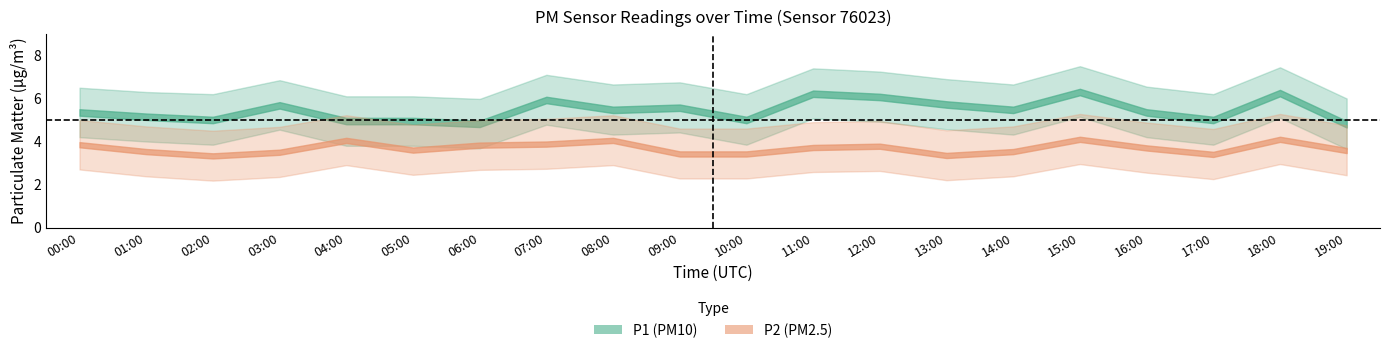

Reading left to right, transcribe all the data shown in this chart.

P1: 00:00=5.3	01:00=5.2	02:00=5.0	03:00=5.7	04:00=5.0	05:00=5.0	06:00=4.8	07:00=5.9	08:00=5.5	09:00=5.6	10:00=5.0	11:00=6.2	12:00=6.1	13:00=5.7	14:00=5.5	15:00=6.3	16:00=5.3	17:00=5.0	18:00=6.2	19:00=4.8
P2: 00:00=3.9	01:00=3.5	02:00=3.3	03:00=3.5	04:00=4.0	05:00=3.6	06:00=3.8	07:00=3.9	08:00=4.0	09:00=3.4	10:00=3.4	11:00=3.7	12:00=3.8	13:00=3.4	14:00=3.5	15:00=4.1	16:00=3.7	17:00=3.4	18:00=4.1	19:00=3.6
P1_upper: 00:00=6.5	01:00=6.3	02:00=6.2	03:00=6.8	04:00=6.1	05:00=6.1	06:00=6.0	07:00=7.1	08:00=6.7	09:00=6.8	10:00=6.2	11:00=7.4	12:00=7.2	13:00=6.9	14:00=6.7	15:00=7.5	16:00=6.5	17:00=6.2	18:00=7.5	19:00=6.0
P1_lower: 00:00=4.2	01:00=4.0	02:00=3.9	03:00=4.5	04:00=3.8	05:00=3.8	06:00=3.7	07:00=4.8	08:00=4.3	09:00=4.4	10:00=3.9	11:00=5.1	12:00=4.9	13:00=4.6	14:00=4.3	15:00=5.2	16:00=4.2	17:00=3.9	18:00=5.1	19:00=3.6
P2_upper: 00:00=5.0	01:00=4.7	02:00=4.5	03:00=4.7	04:00=5.2	05:00=4.8	06:00=5.0	07:00=5.0	08:00=5.2	09:00=4.6	10:00=4.6	11:00=4.9	12:00=5.0	13:00=4.5	14:00=4.7	15:00=5.3	16:00=4.9	17:00=4.6	18:00=5.3	19:00=4.8
P2_lower: 00:00=2.7	01:00=2.4	02:00=2.2	03:00=2.4	04:00=2.9	05:00=2.5	06:00=2.7	07:00=2.7	08:00=2.9	09:00=2.3	10:00=2.3	11:00=2.6	12:00=2.6	13:00=2.2	14:00=2.4	15:00=3.0	16:00=2.5	17:00=2.2	18:00=3.0	19:00=2.4